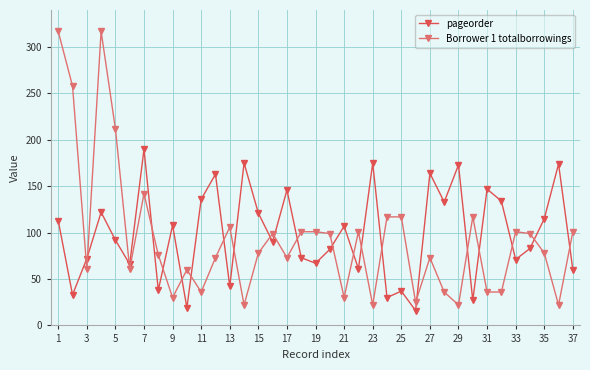

How many data points does each series have?

37